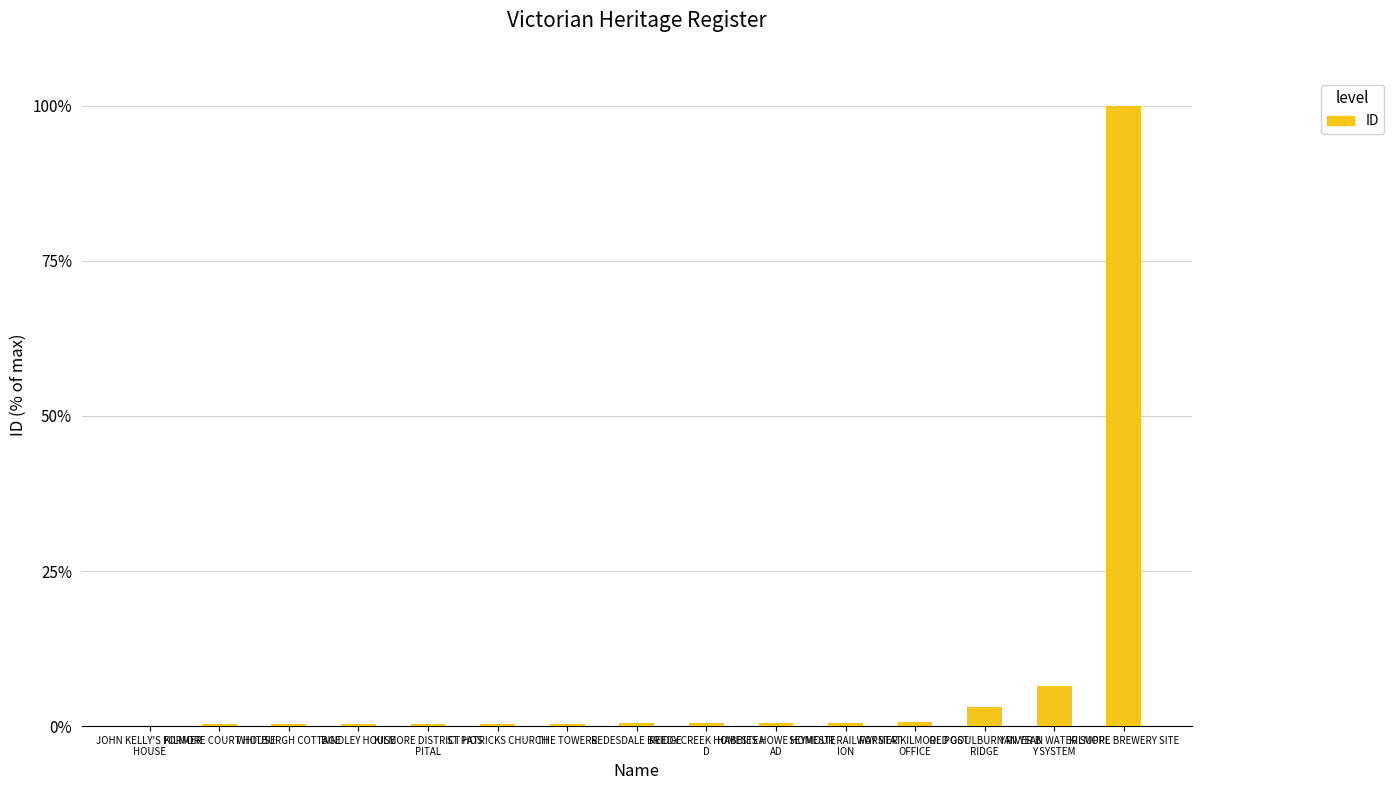

What is the greatest value displayed?

100.0